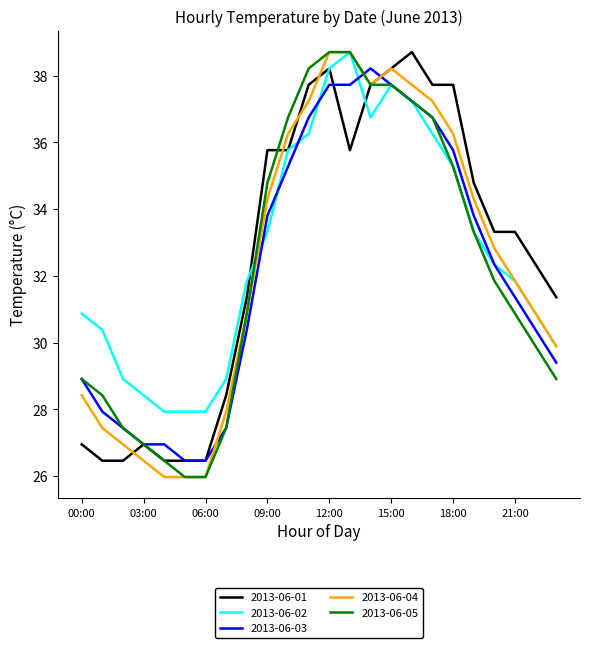

How many lines are shown in the chart?

5